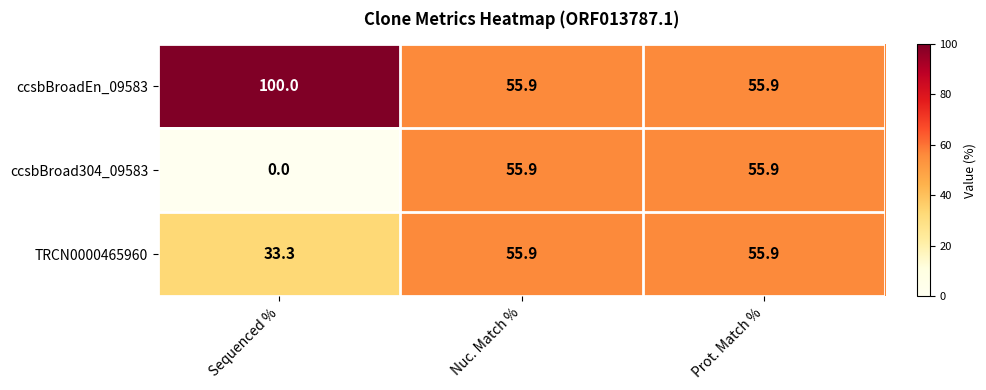

How many categories are shown in the chart?

3